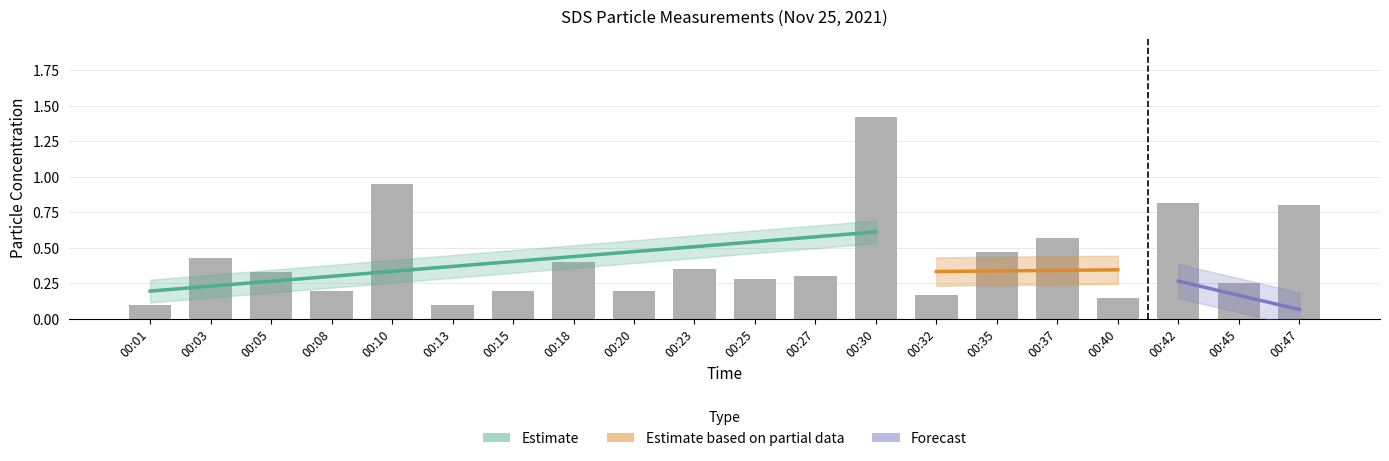

Reading right to left, extract all data points from this chart.

0.8	0.2	0.8	0.1	0.6	0.5	0.2	1.4	0.3	0.3	0.3	0.2	0.4	0.2	0.1	0.9	0.2	0.3	0.4	0.1